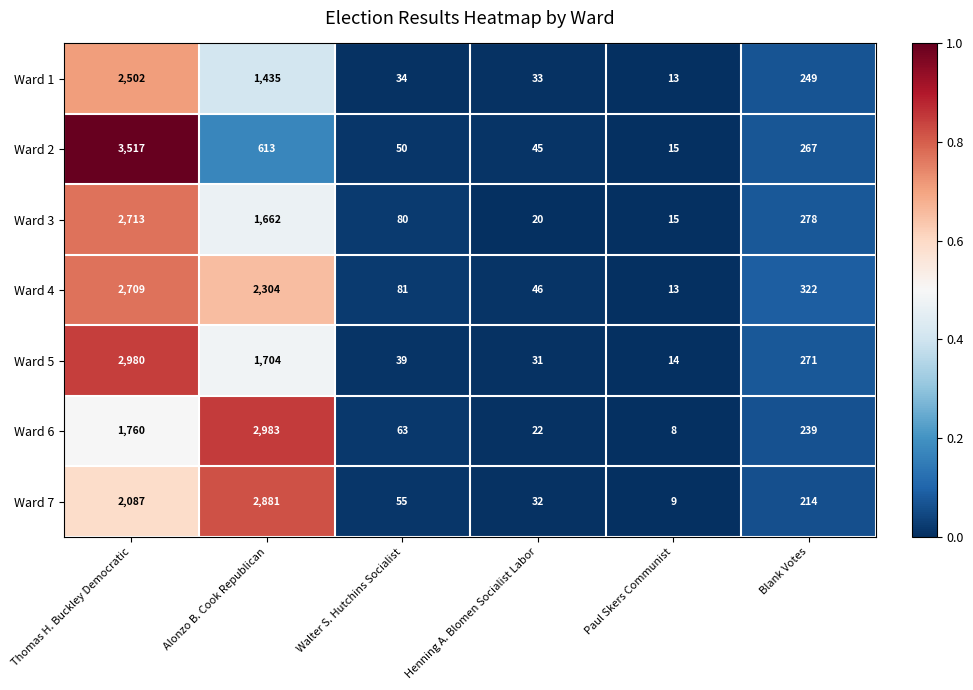

What is the greatest value displayed?

3517